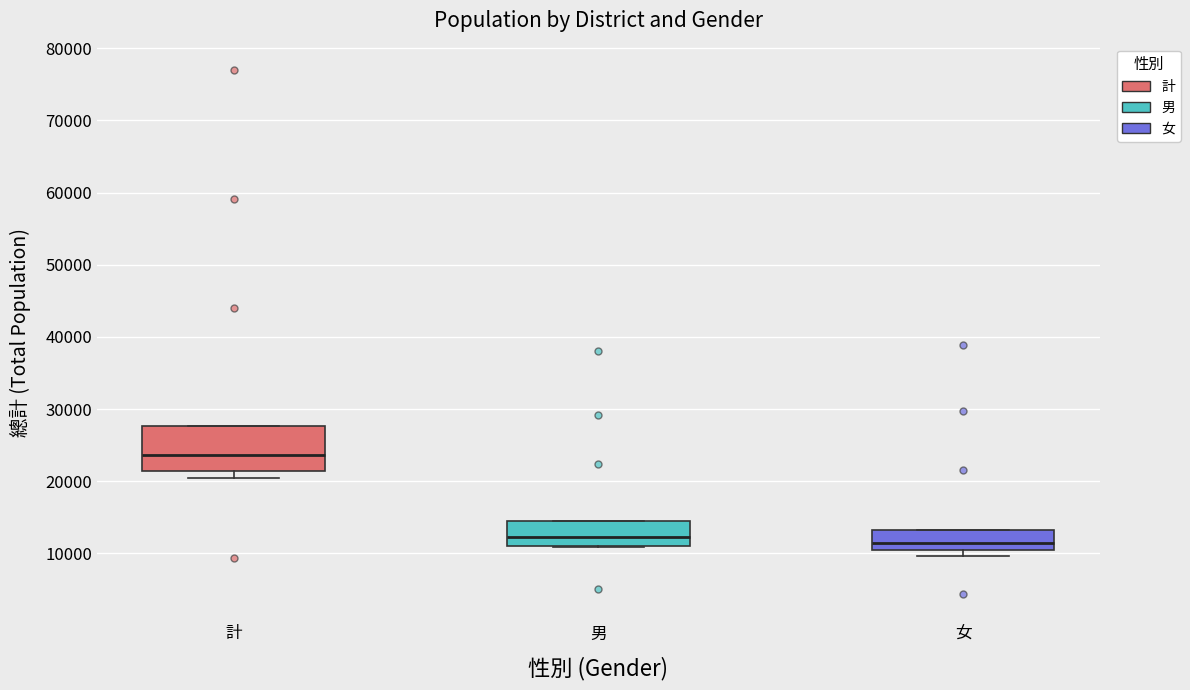

Reading left to right, transcribe this box plot: for each box, give where its median line is, the range the box spans, and where its two whiskers end, as read against the y-axis. The values are not printed on the chart, so give them approximately, as read against the axis.

計: median 24000, box 21000 to 28000, whiskers 20000 to 28000
男: median 12000, box 11000 to 14000, whiskers 11000 to 14000
女: median 11000, box 10000 to 13000, whiskers 10000 (just below the box's lower edge) to 13000